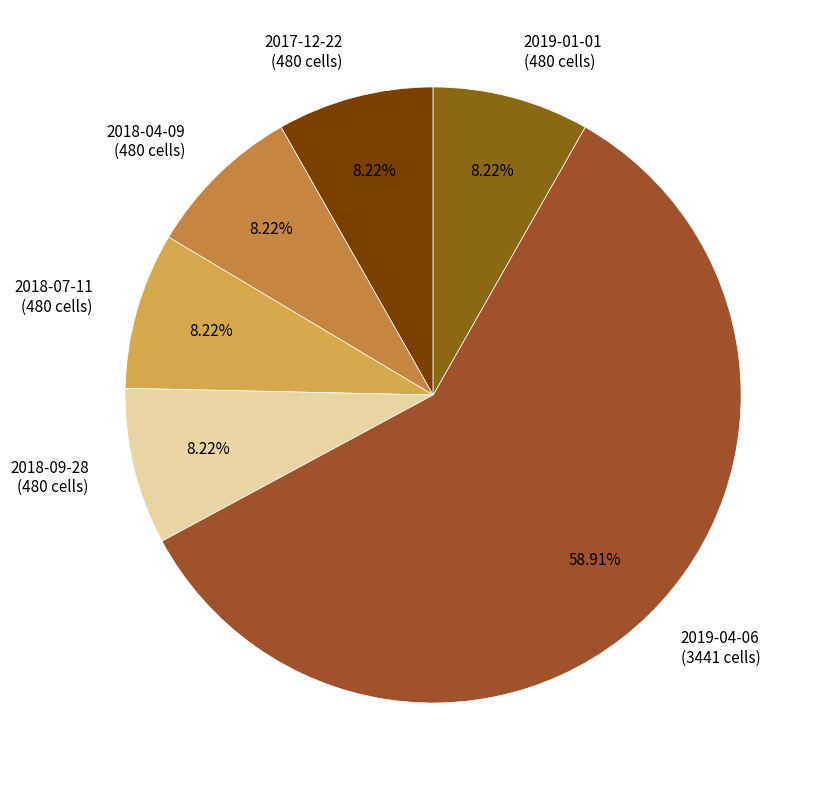

Combined, do 2018-07-11 (480 cells) and 2017-12-22 (480 cells) account for over 50%?

No